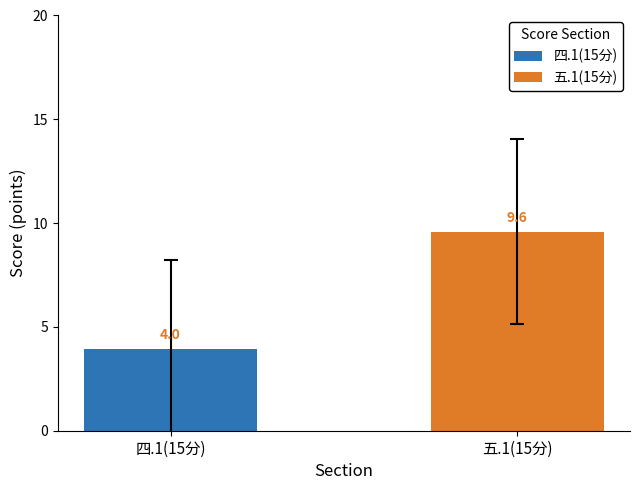

What is the lowest value of the 五.1(15分) series?

9.6